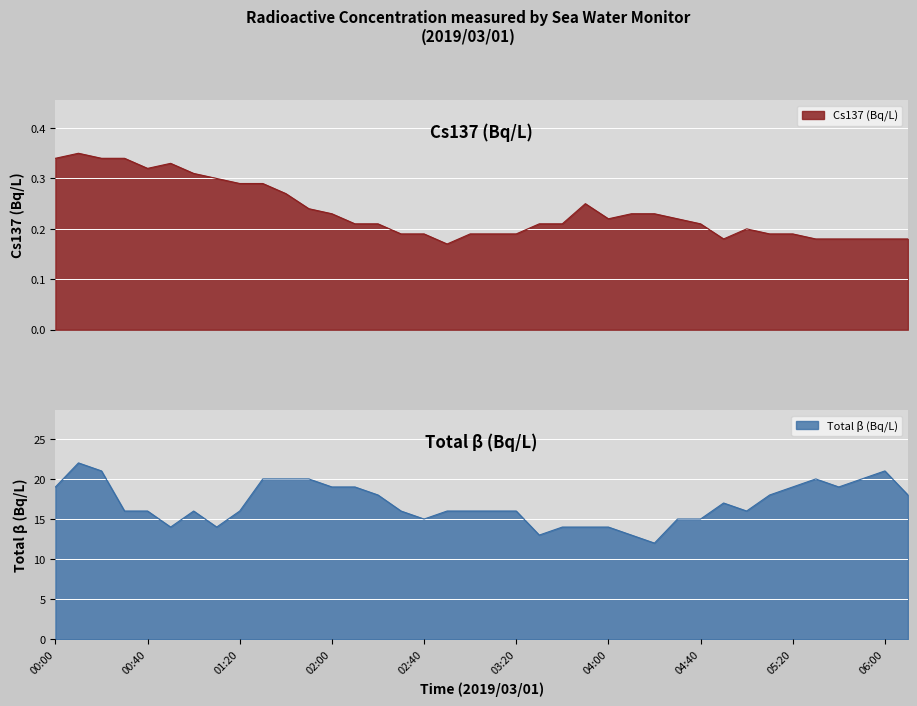

The Cs137 (Bq/L) series shows 0.3 at 01:20. True or false?

True